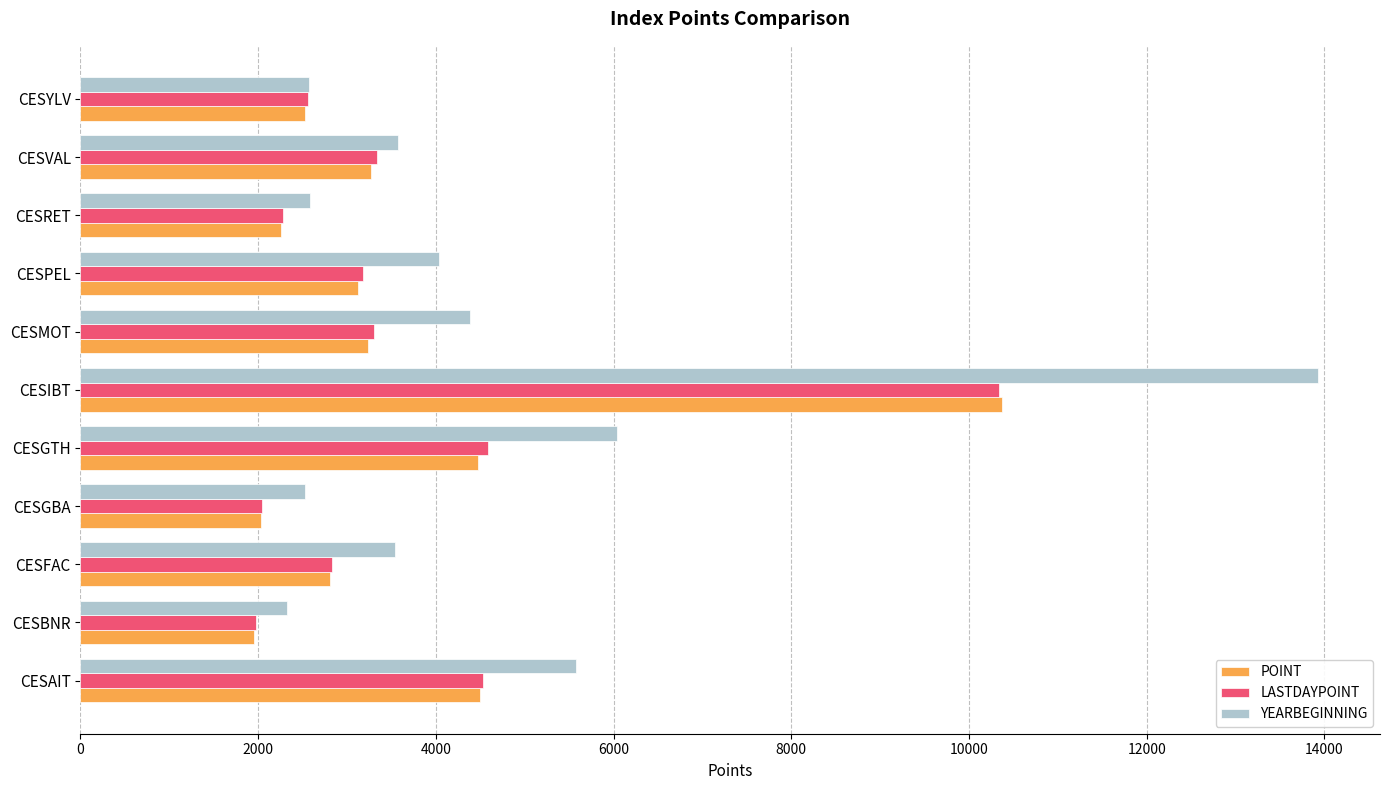

What is the smallest value displayed?

1958.4